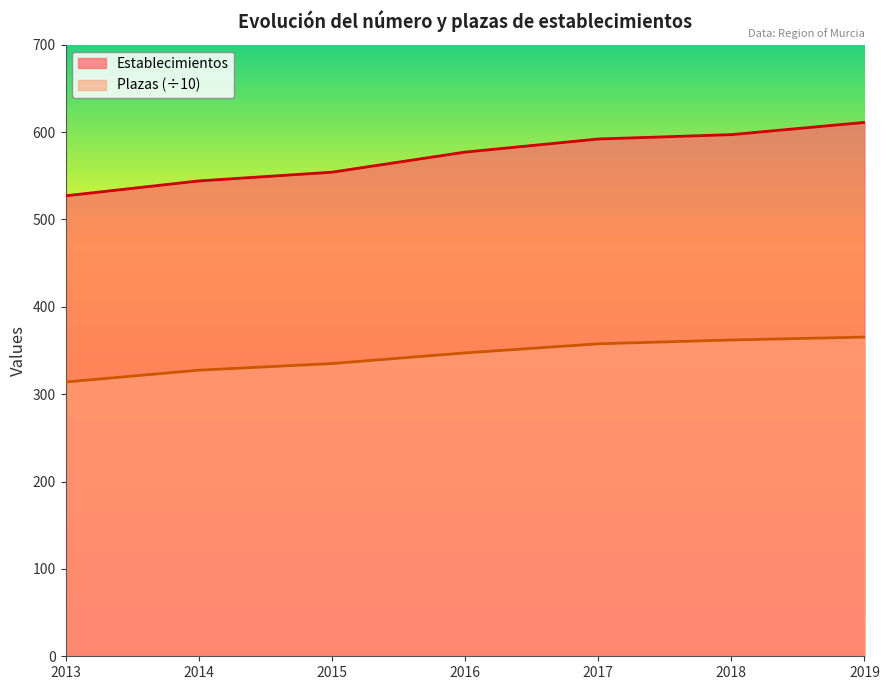

Between 2016 and 2015, which is larger?

2016